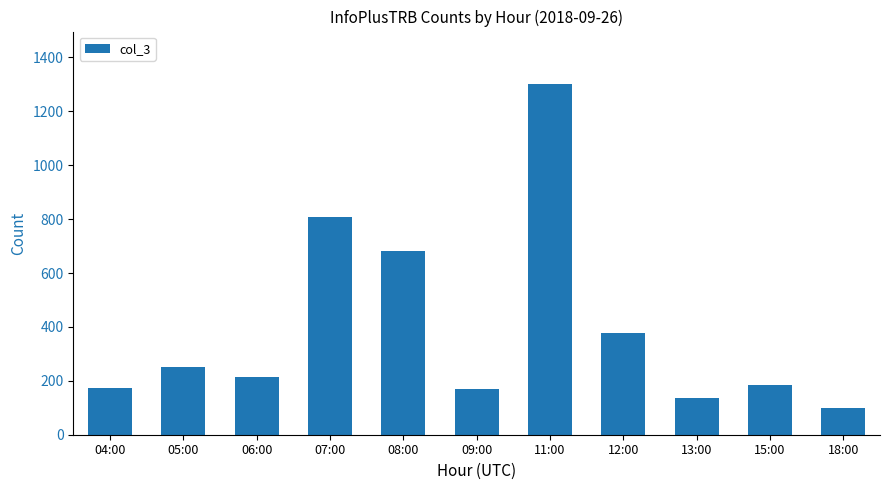

Is it true that the value at 13:00 is 235?

False